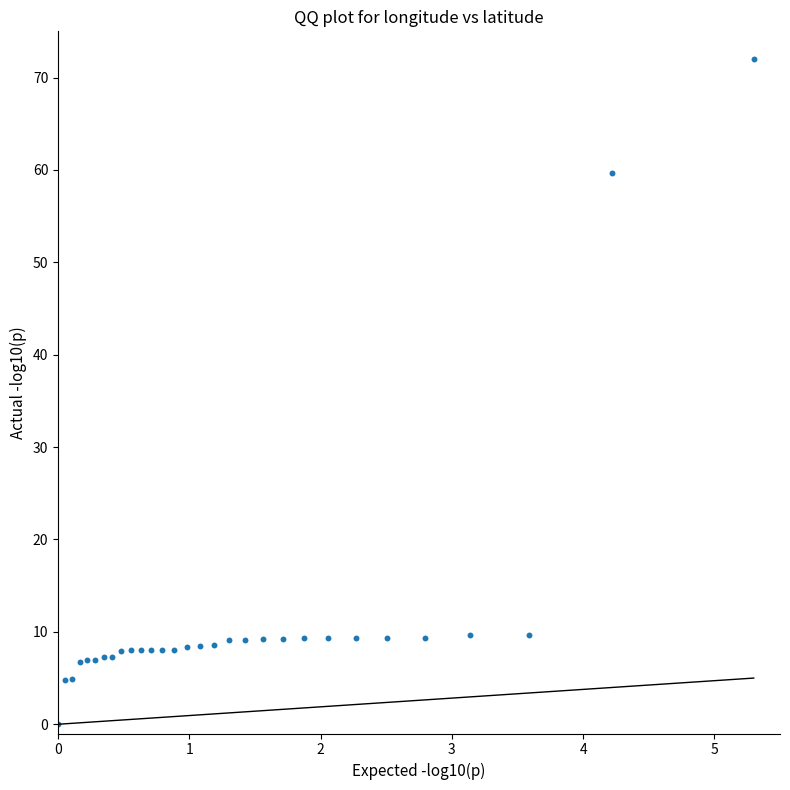

What Y value in the scatter plot is closest to 36?

59.7